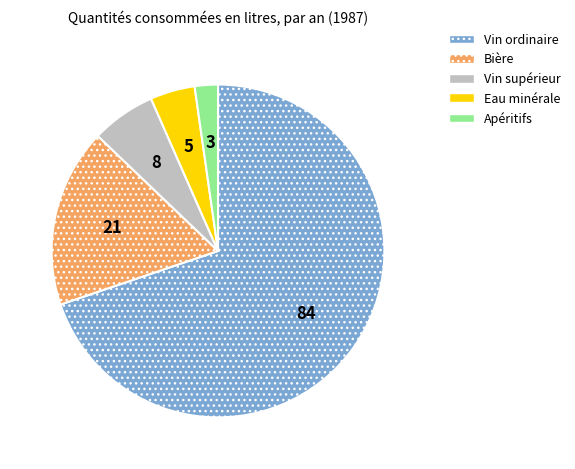

How many slices are in this pie chart?

5